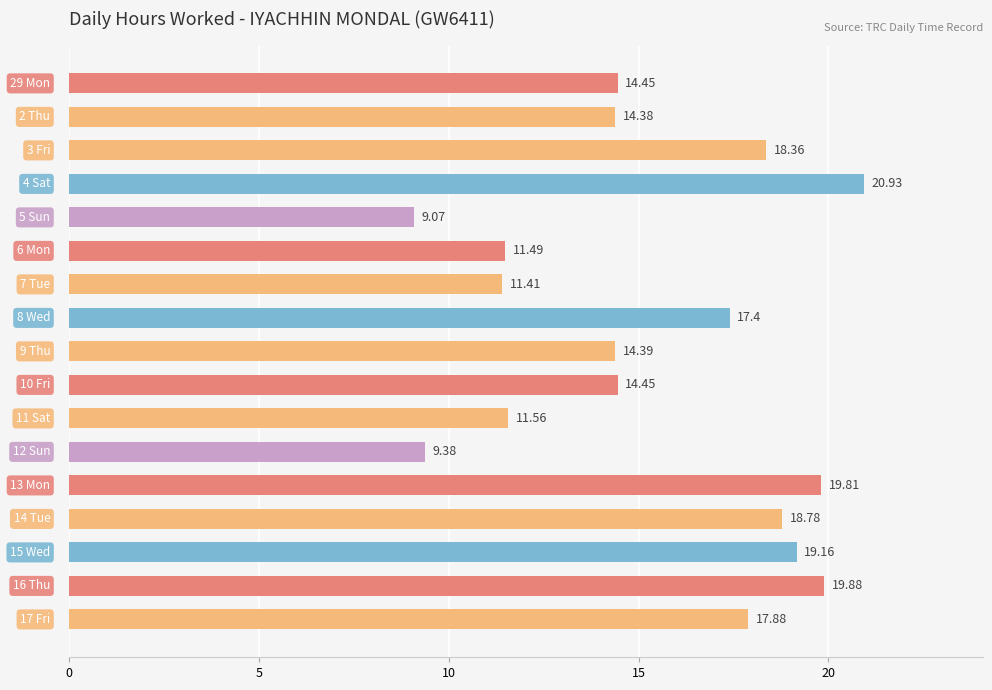

What is the average value?

15.5